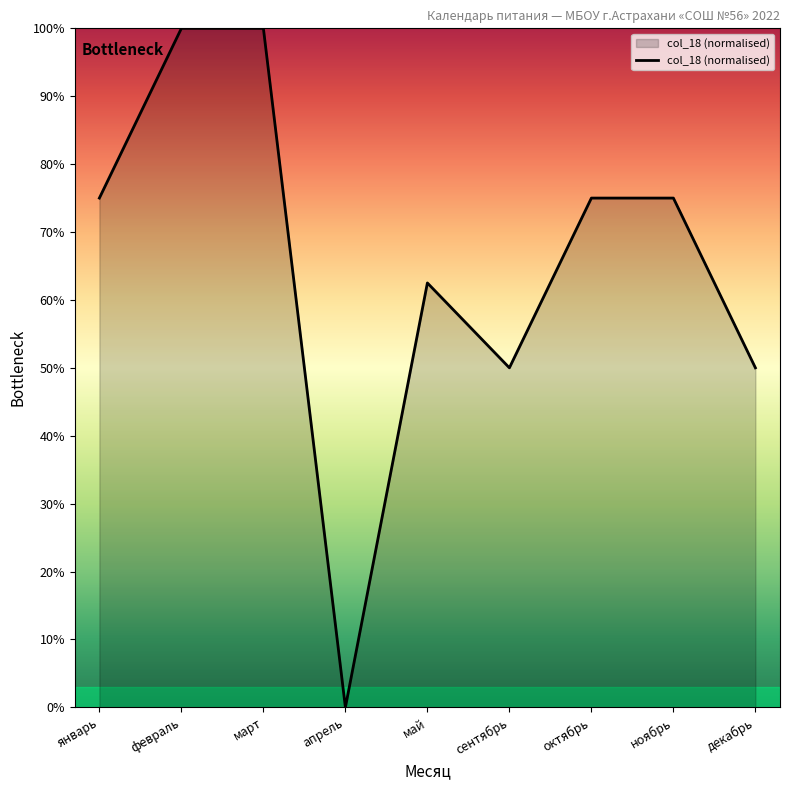

Reading left to right, transcribe all the data shown in this chart.

январь=75.0	февраль=100.0	март=100.0	апрель=0.0	май=62.5	сентябрь=50.0	октябрь=75.0	ноябрь=75.0	декабрь=50.0